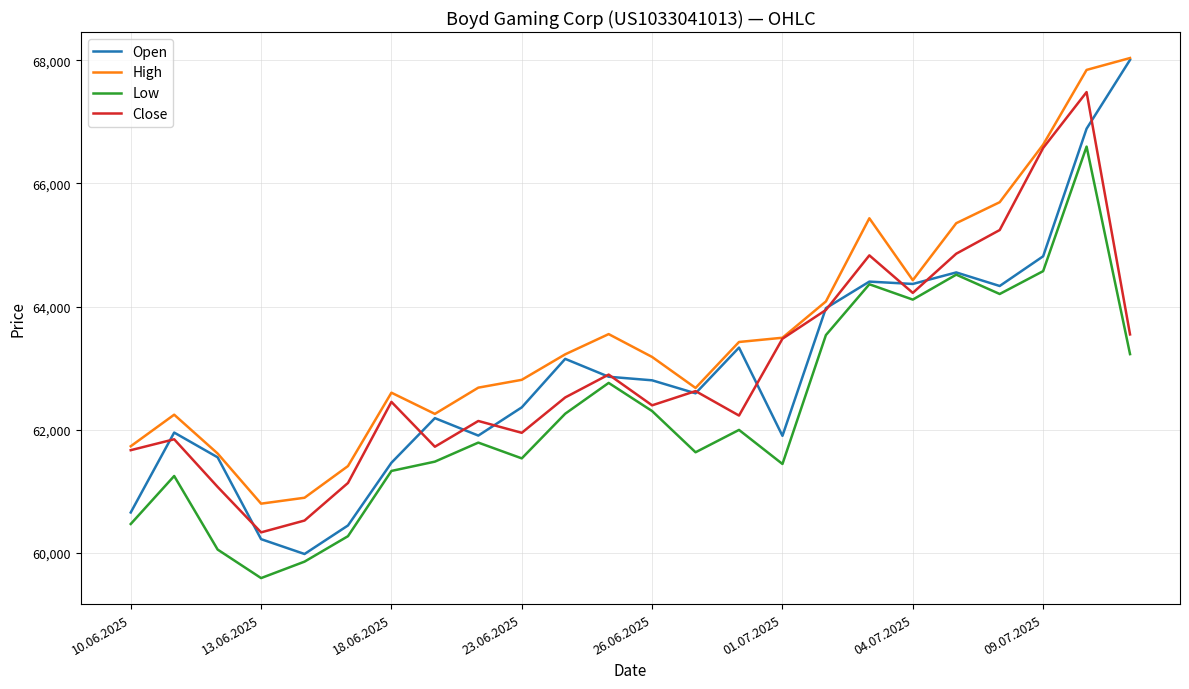

True or false: High and Low cross at least once.

False